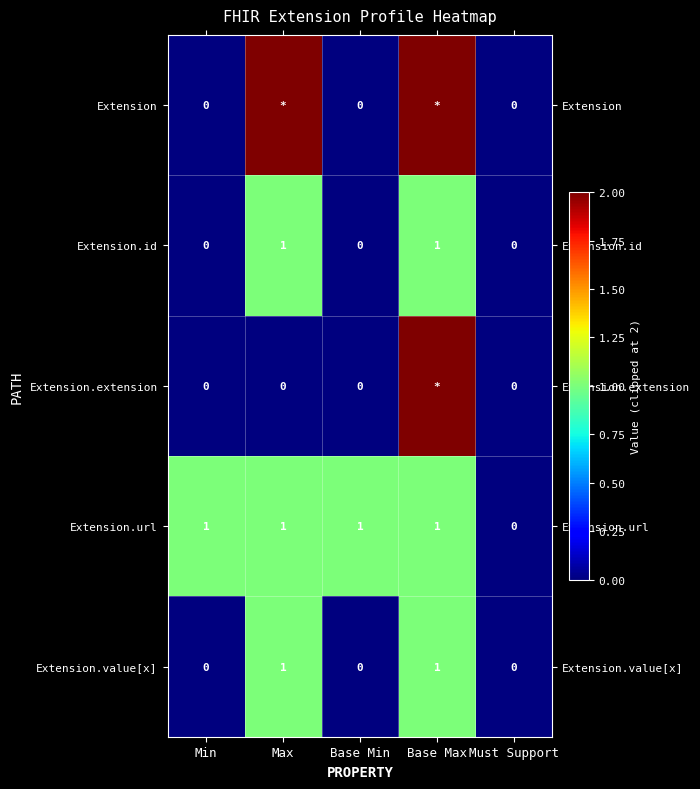

The value of Extension.value[x] at Must Support is -1. True or false?

False